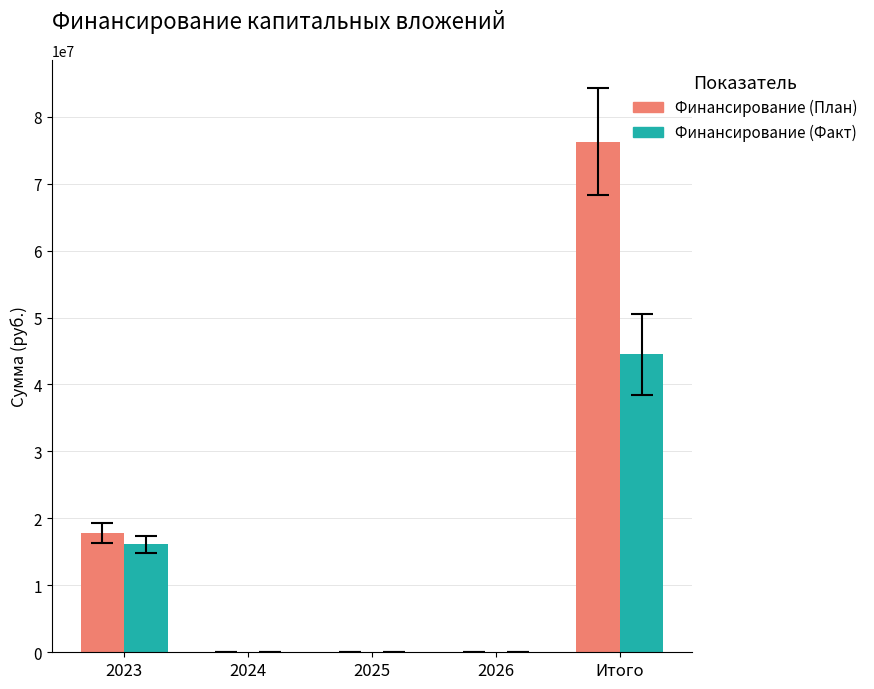

At which category is the sum across all series the highest?

Итого